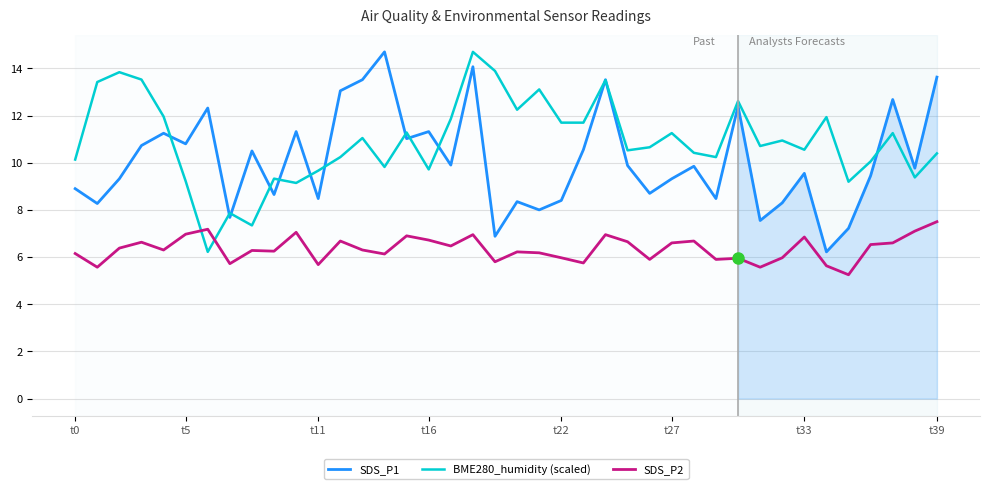

True or false: SDS_P1 and SDS_P2 cross at least once.

False